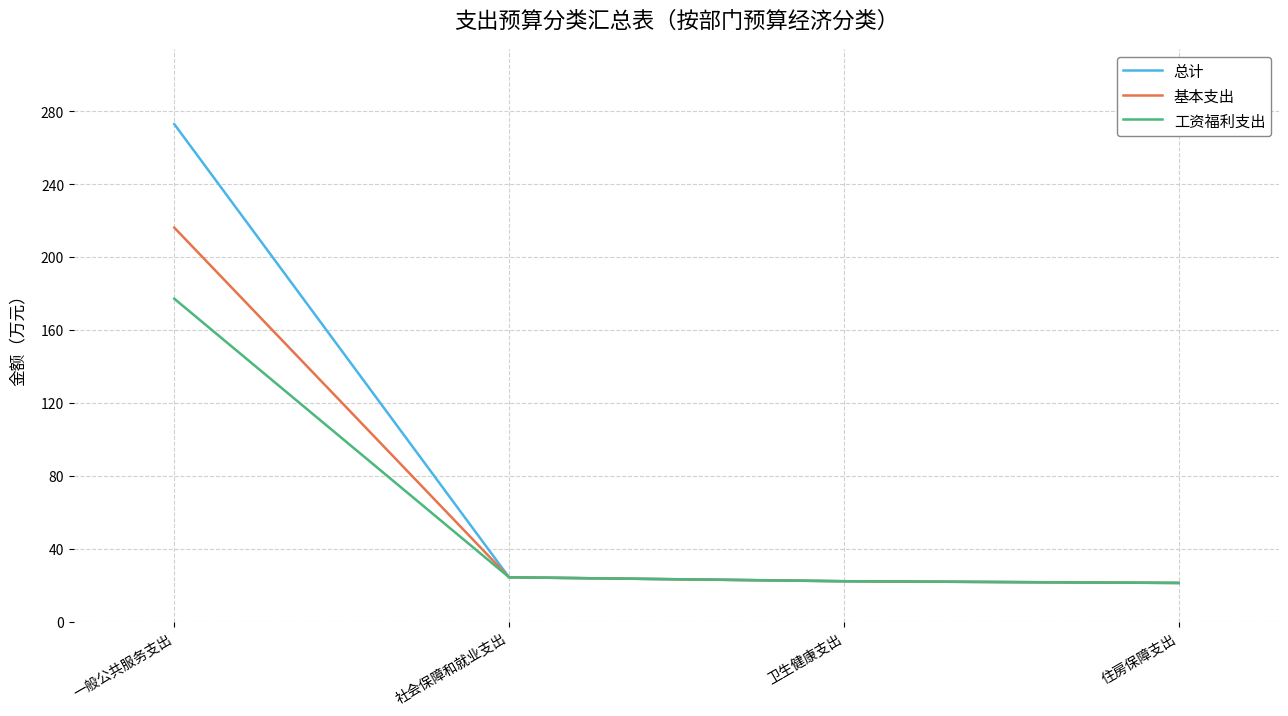

What is the total value across all series at 卫生健康支出?

66.7